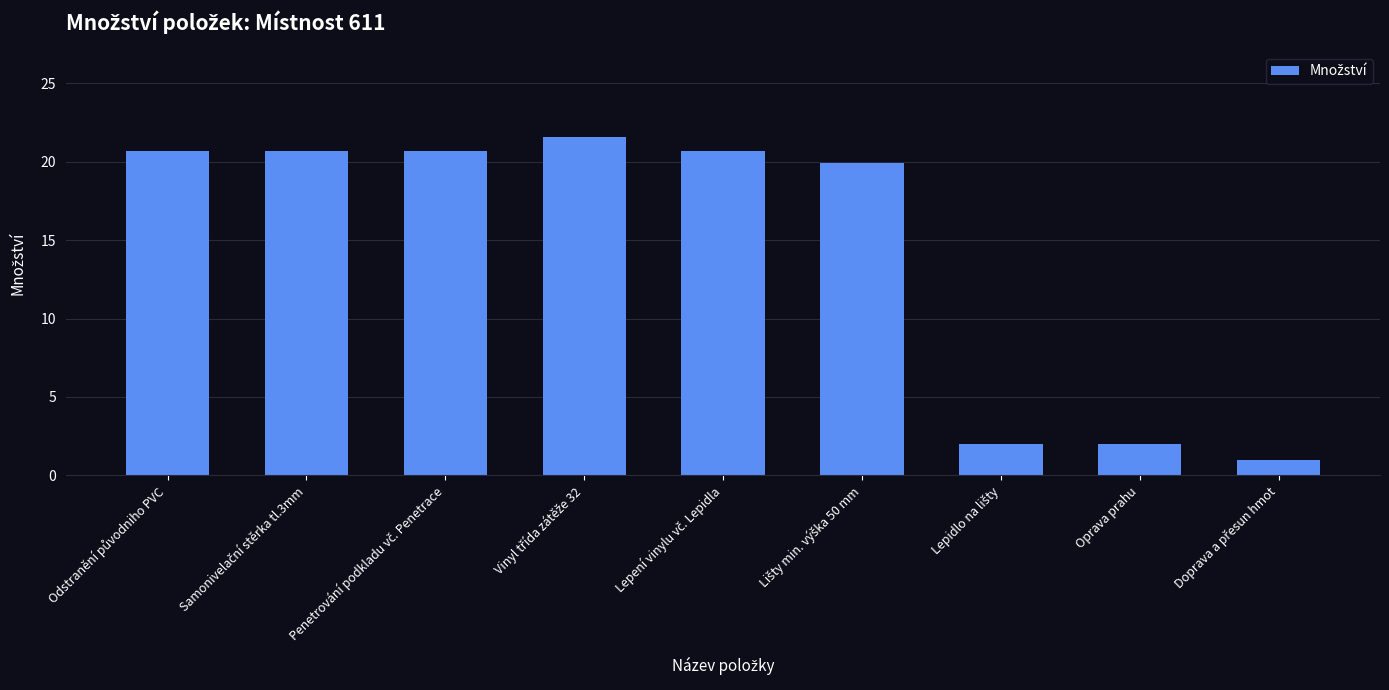

Are the bars grouped side by side (vs. stacked)?

No